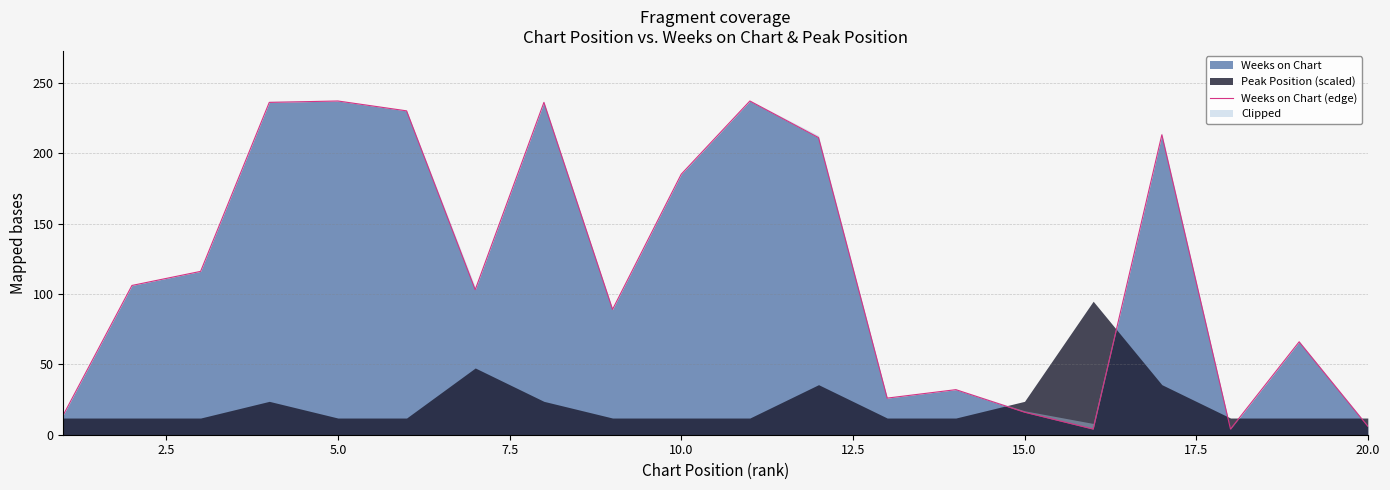

How many lines are shown in the chart?

1